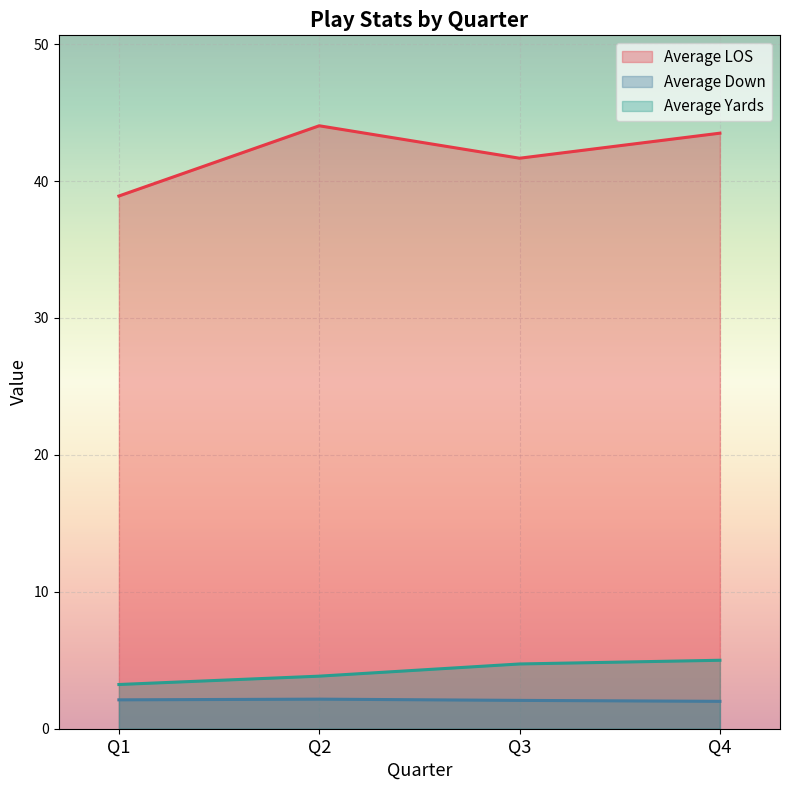

What are all the series names shown in the legend?

Average LOS, Average Down, Average Yards